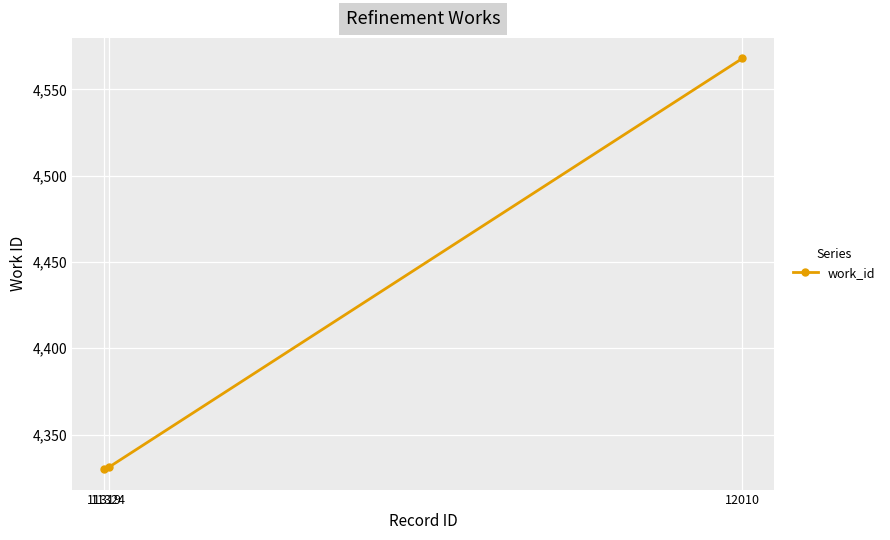

What is the smallest value displayed?

4330